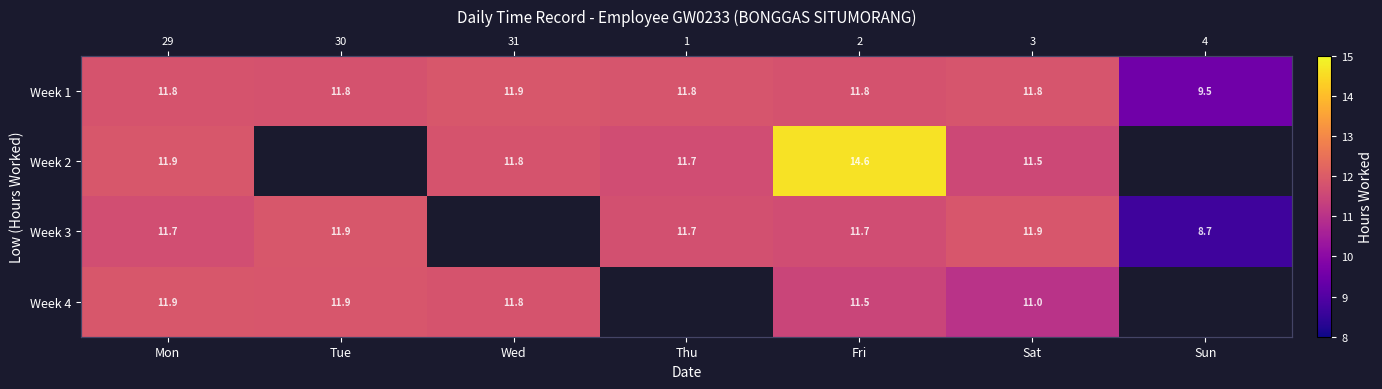

What is the approximate value of Week 3 at Fri?

11.7